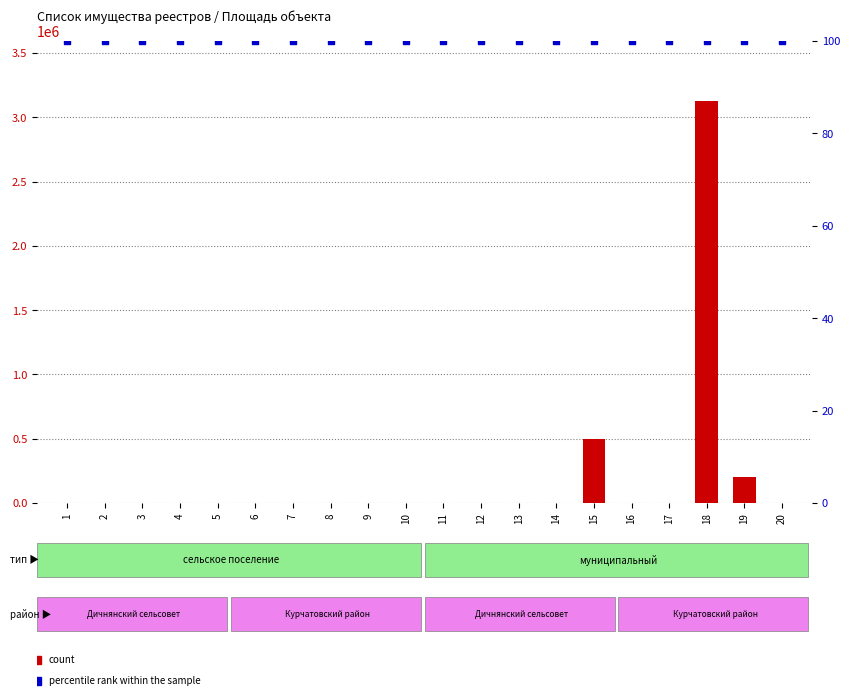

Which series has the widest spread of Y values?

count